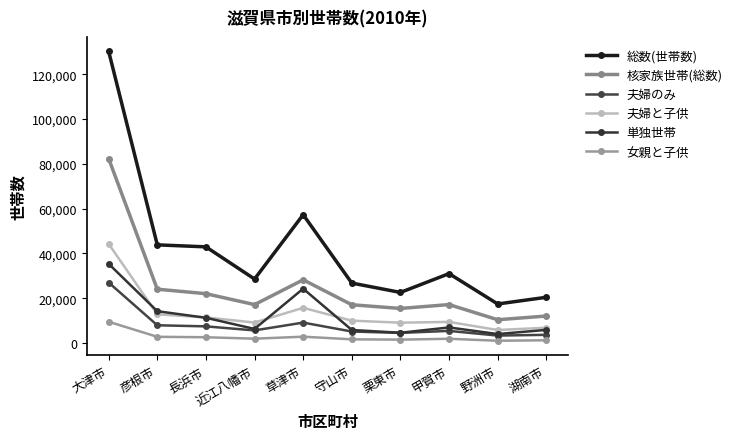

What is the value of the 単独世帯 point at the 10th from the left?

5899